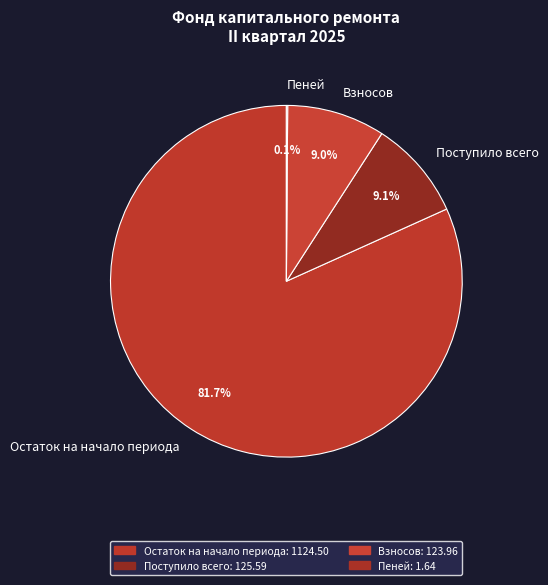

To the nearest percent, what is the difference between the largest and smallest slice percentages?

82%